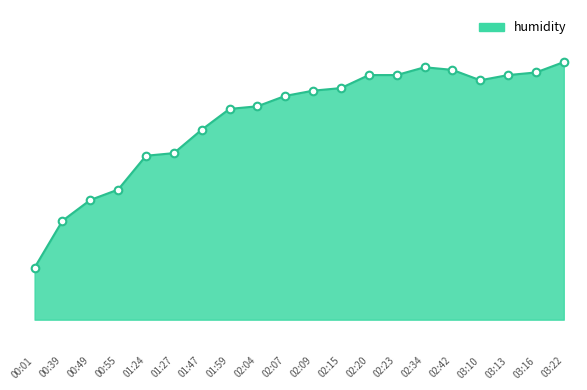

Is this an area chart (filled region under the line)?

Yes